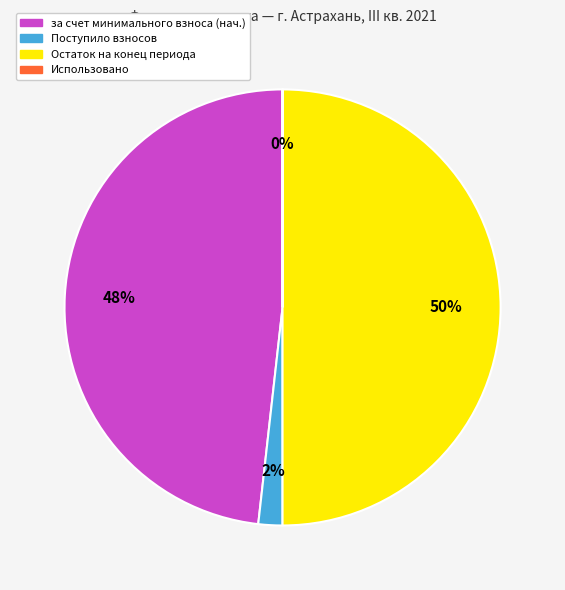

To the nearest percent, what is the average slice percentage?

25%